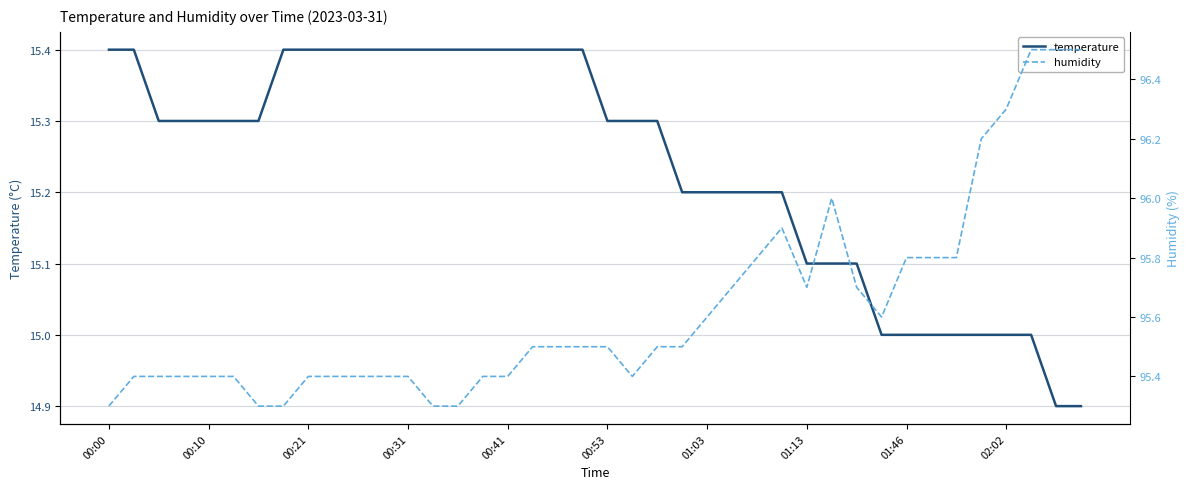

Which series has the largest range (max minus min)?

humidity